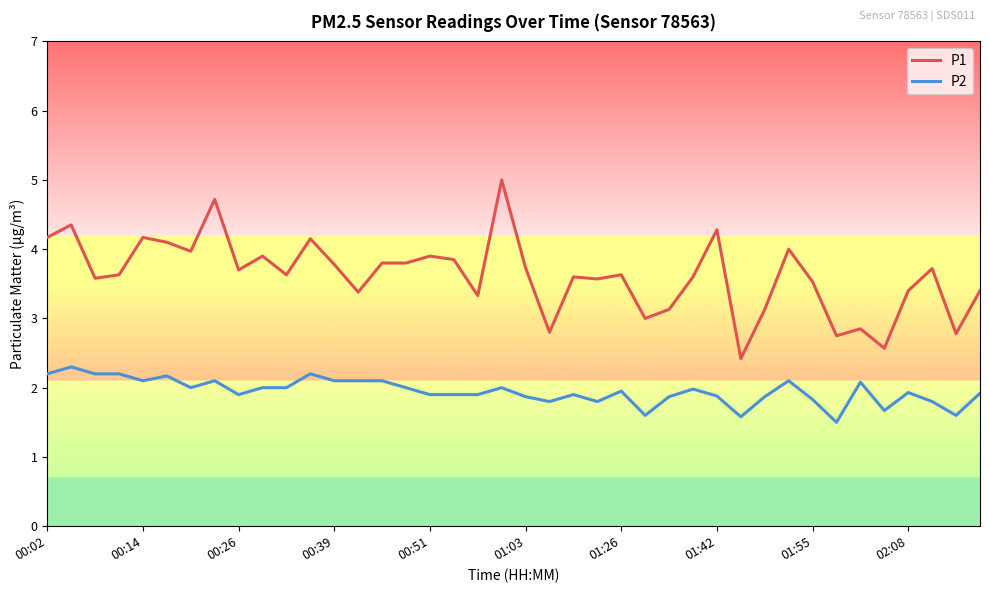

Which series has the largest range (max minus min)?

P1